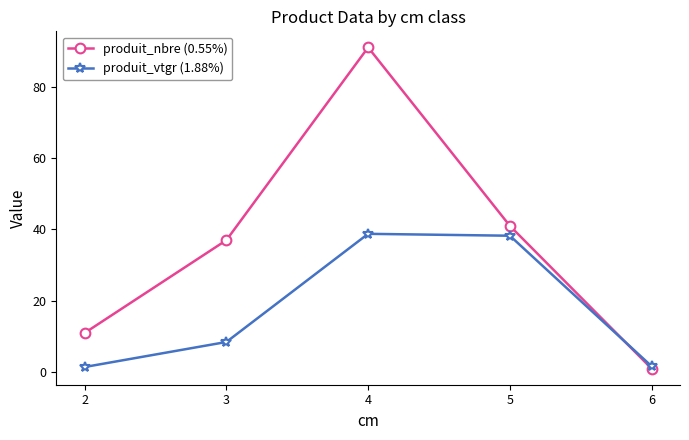

At which category is the sum across all series the highest?

4